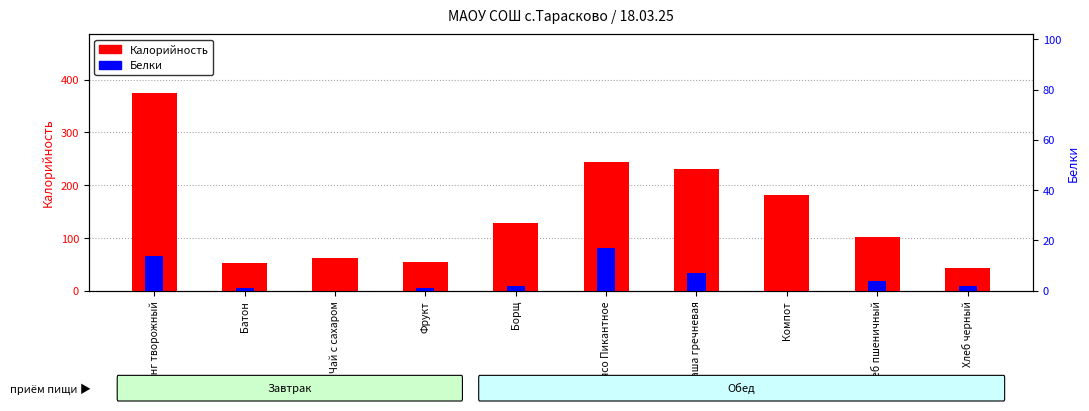

At which label does Калорийность reach its peak?

Пудинг творожный